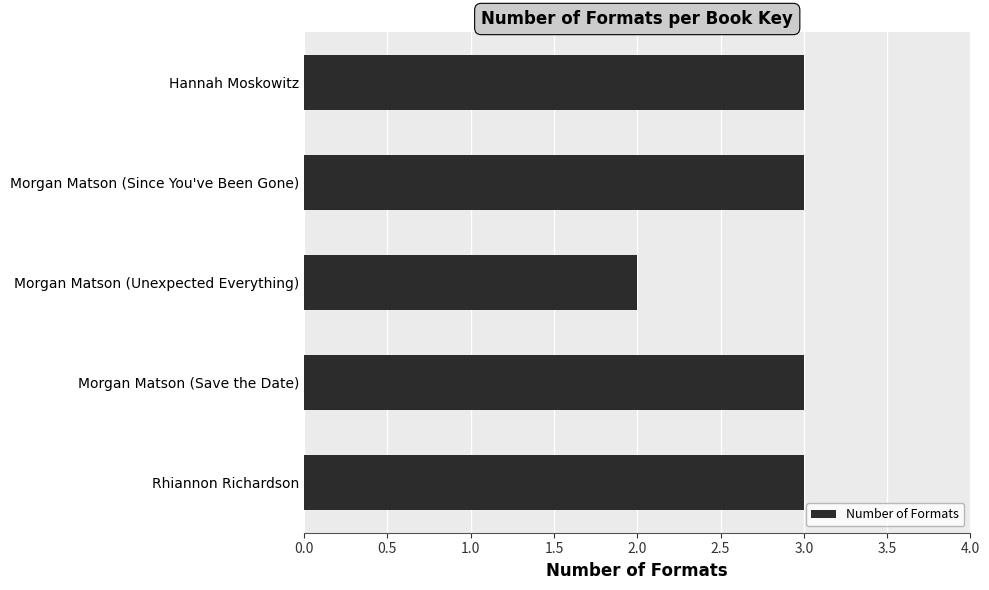

Which category has the lowest value across all series?

Morgan Matson (Unexpected Everything)